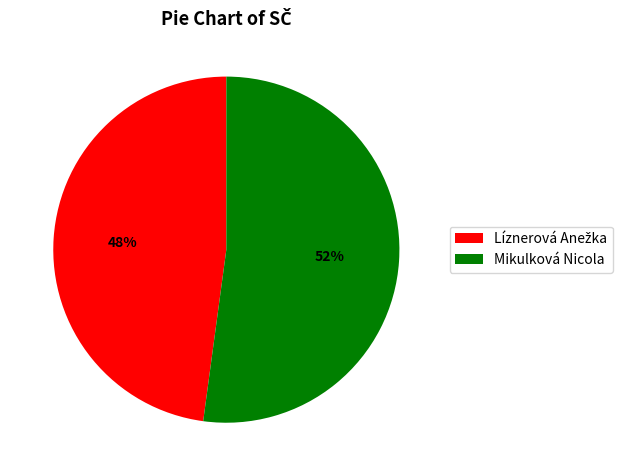

Is Mikulková Nicola the majority of the pie?

Yes